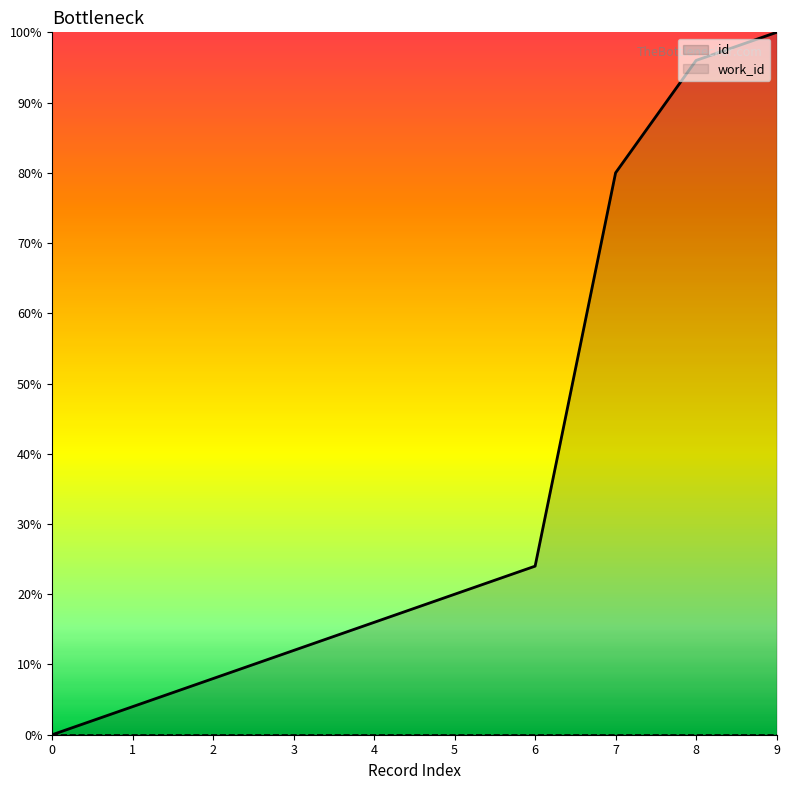

How many lines are shown in the chart?

1